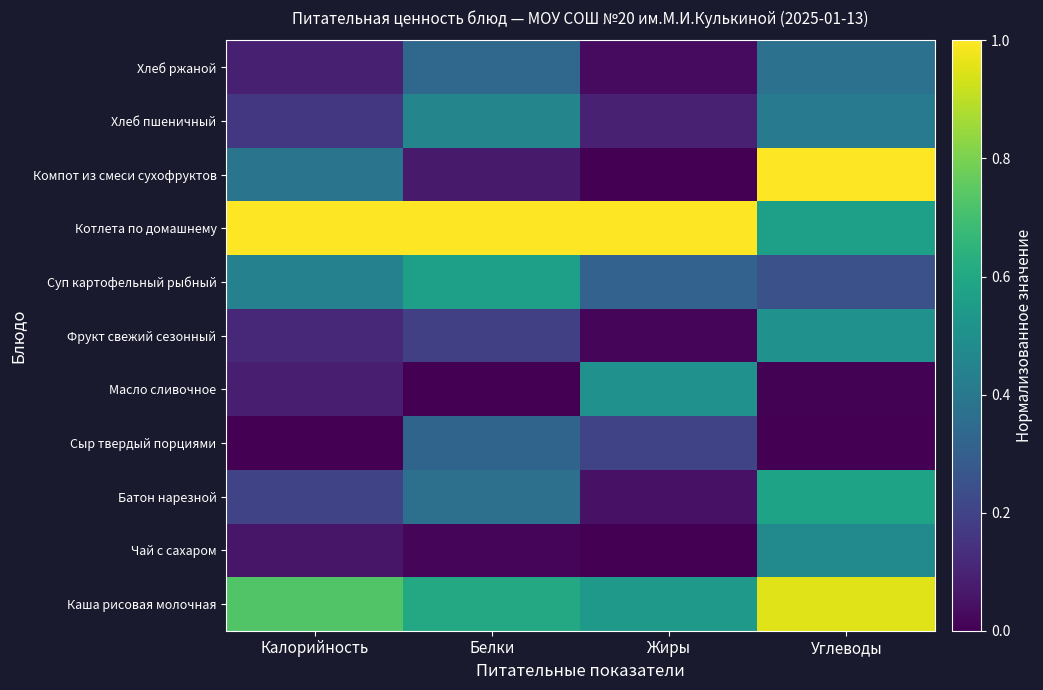

Between Белки and Углеводы, which is larger?

Углеводы